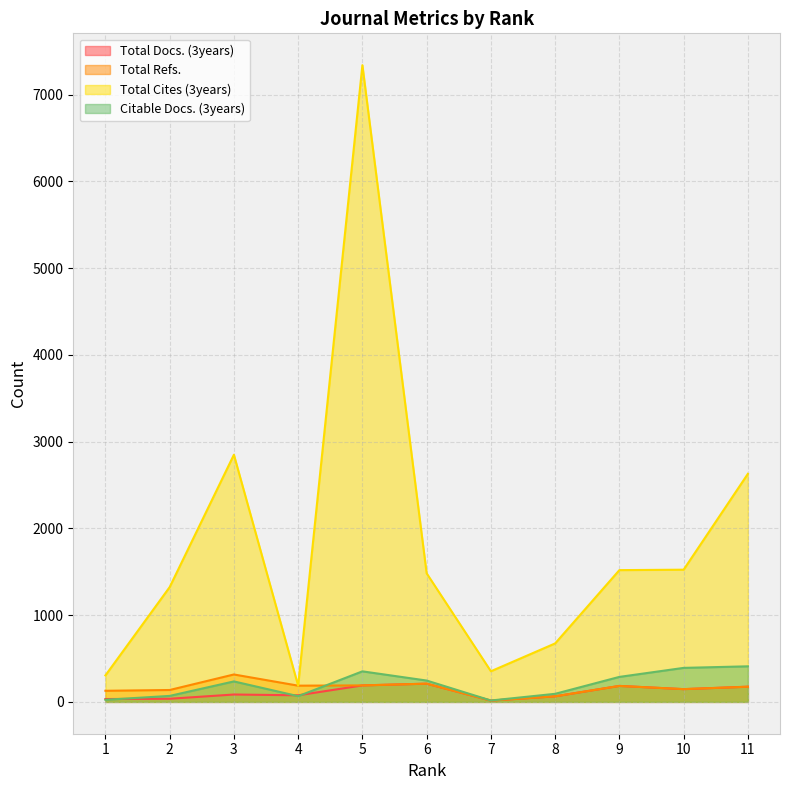

What is the smallest value displayed?

15